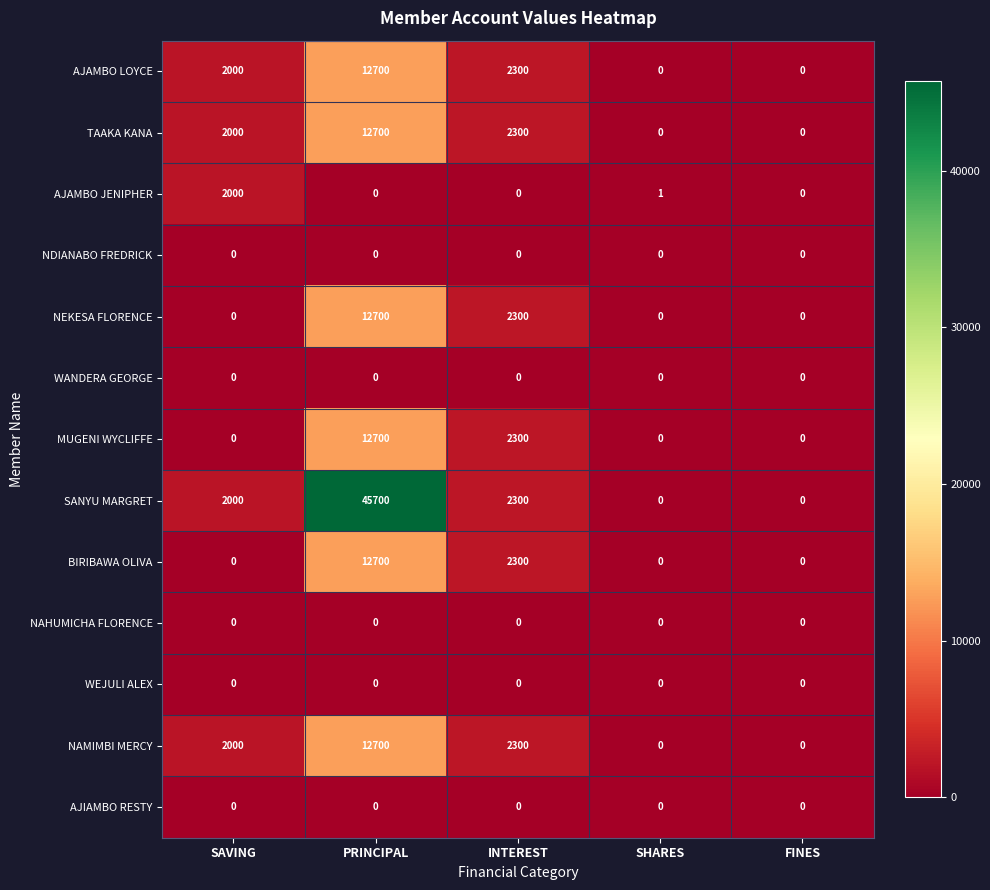

What is the spread (max minus min) of values at INTEREST?

2300